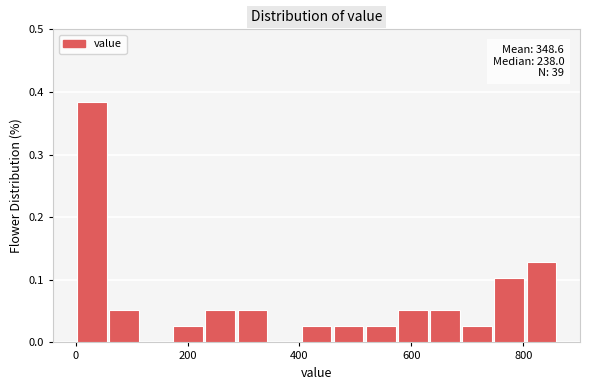

Read against the x-axis, roughly where is the centre of the tallest bar?

20